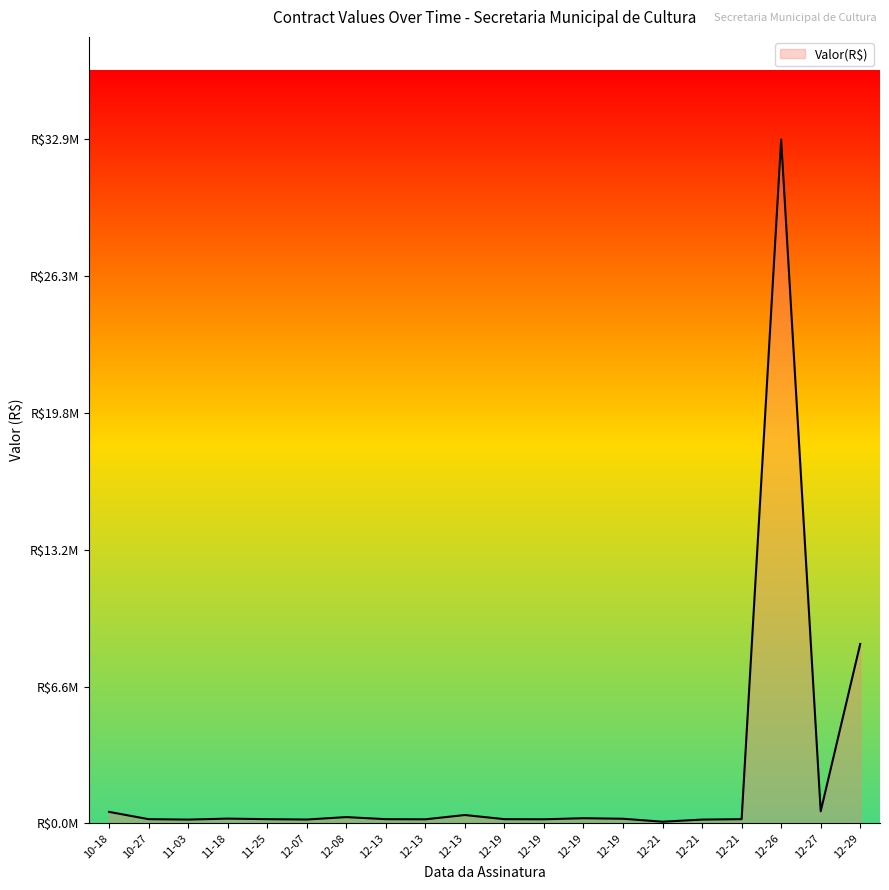

Rank the categories by value from highest to lowest.

2022-12-26, 2022-12-29, 2022-12-27, 2022-10-18, 2022-12-13, 2022-12-08, 2022-12-19, 2022-11-18, 2022-12-19, 2022-11-25, 2022-12-21, 2022-10-27, 2022-12-19, 2022-12-13, 2022-12-19, 2022-12-13, 2022-12-07, 2022-11-03, 2022-12-21, 2022-12-21